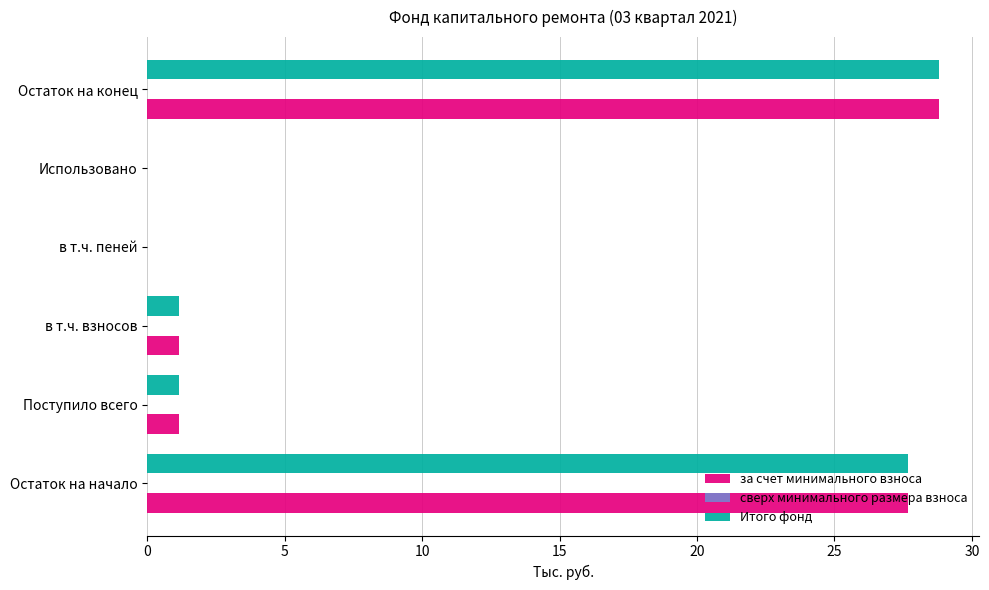

What is the total value across all series at Поступило всего?

2.3